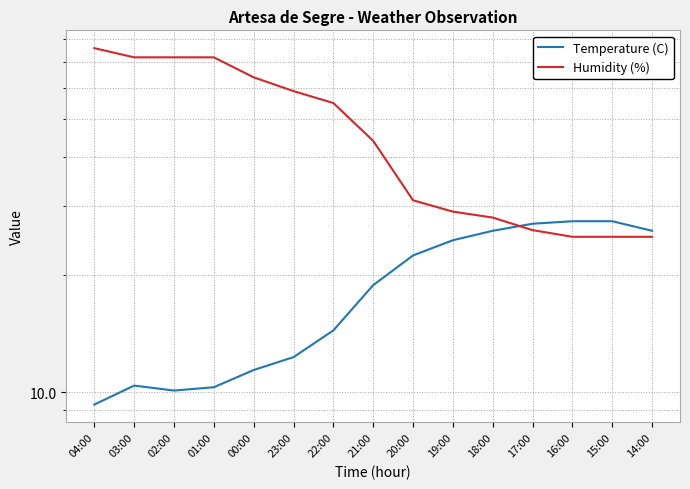

What are all the series names shown in the legend?

Temperature (C), Humidity (%)